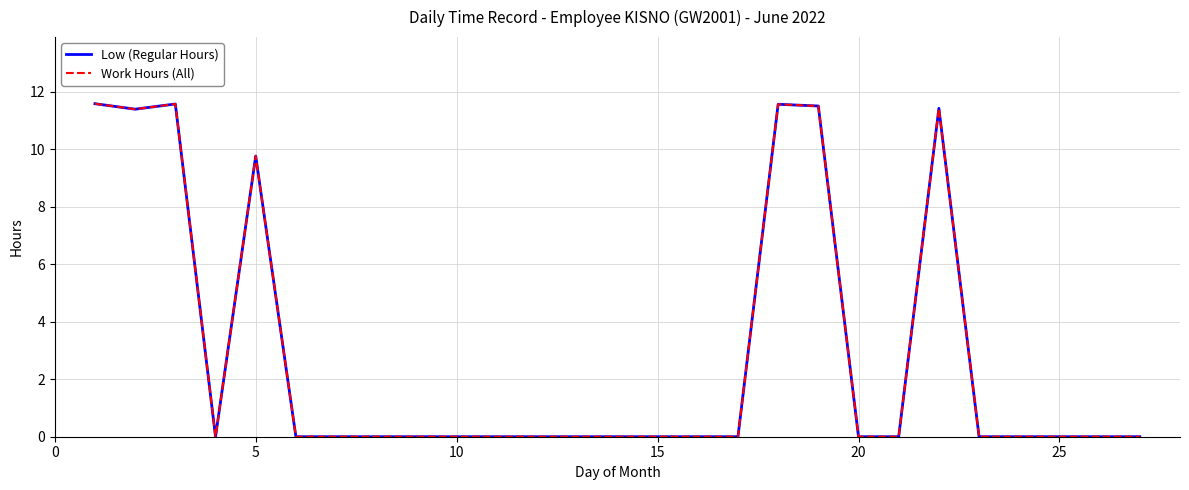

True or false: Low (Regular Hours) and Work Hours (All) intersect in this chart.

False